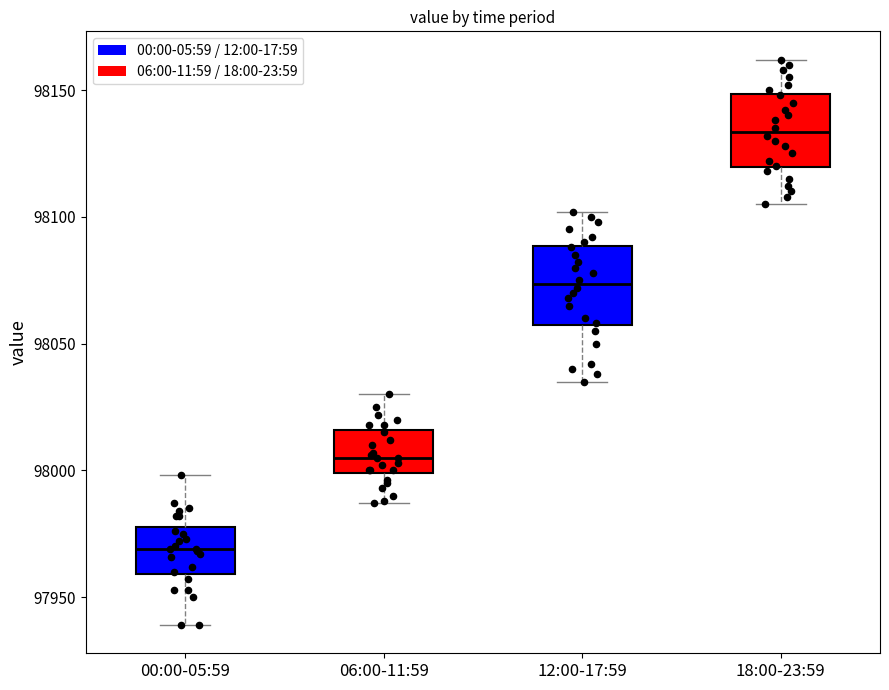

Where does the upper whisker of the box for 12:00-17:59 end on the y-axis? The values are not printed on the chart, so give them approximately, as read against the axis.

98100